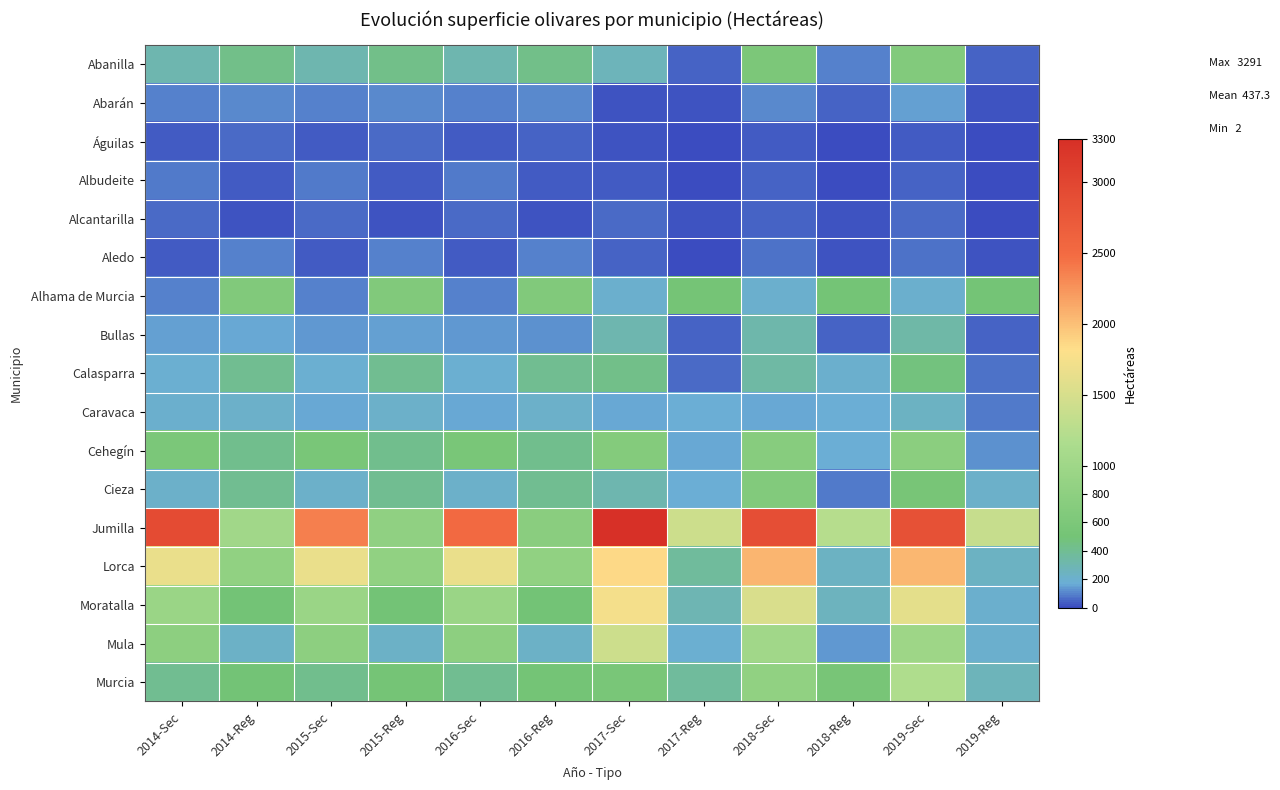

Which has a higher value, 2019-Sec or 2019-Reg?

2019-Sec